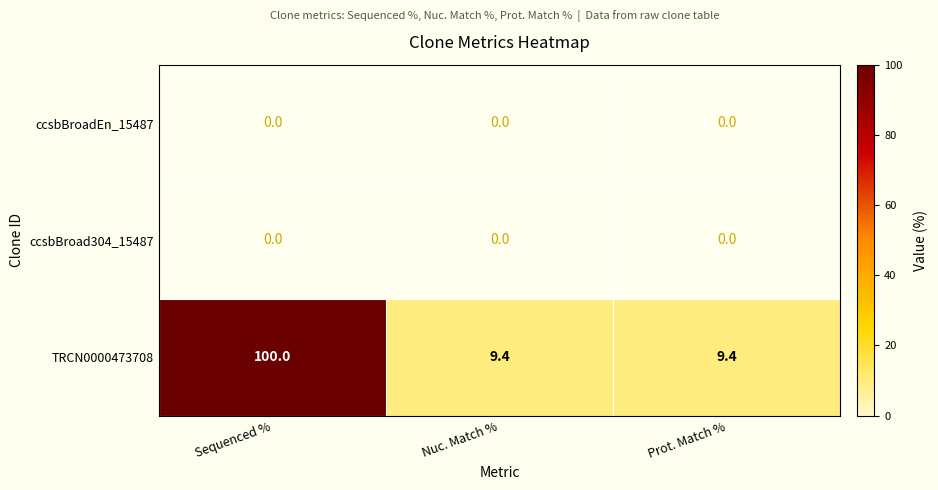

What is the lowest value of the TRCN0000473708 series?

9.4